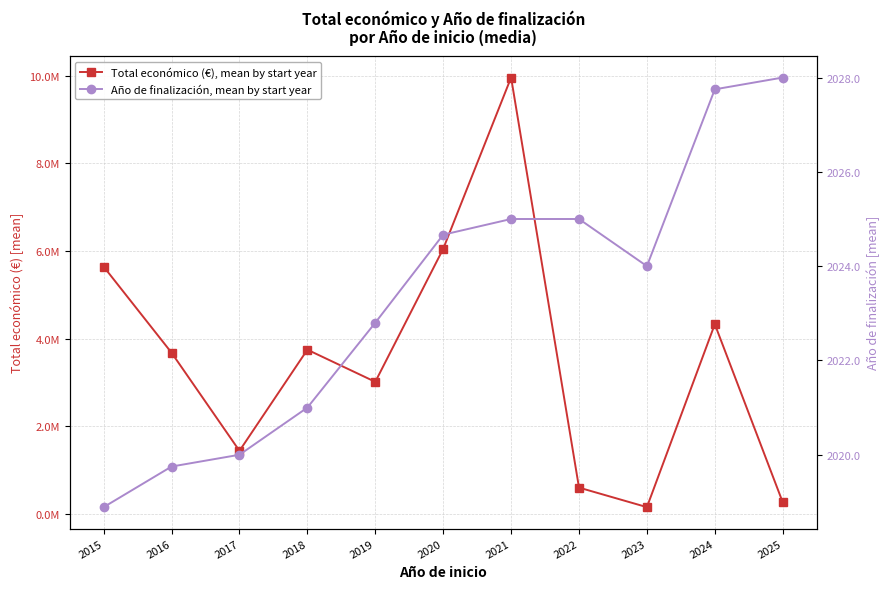

What is the smallest value displayed?

2018.9